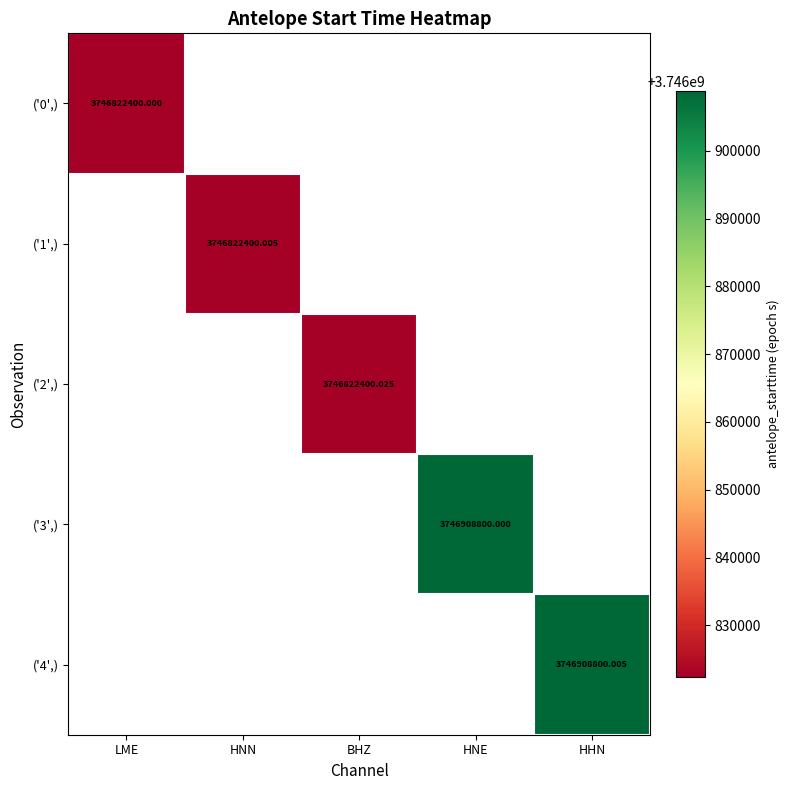

List the labels in order of ('4',) value, largest first.

LME, HNN, BHZ, HNE, HHN